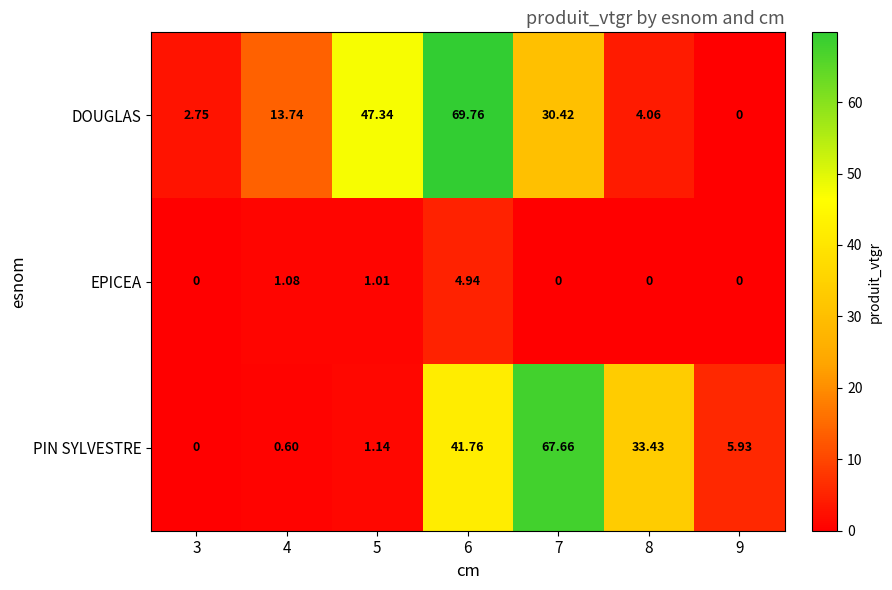

Is the value of DOUGLAS at 7 greater than the value of PIN SYLVESTRE at 7?

No